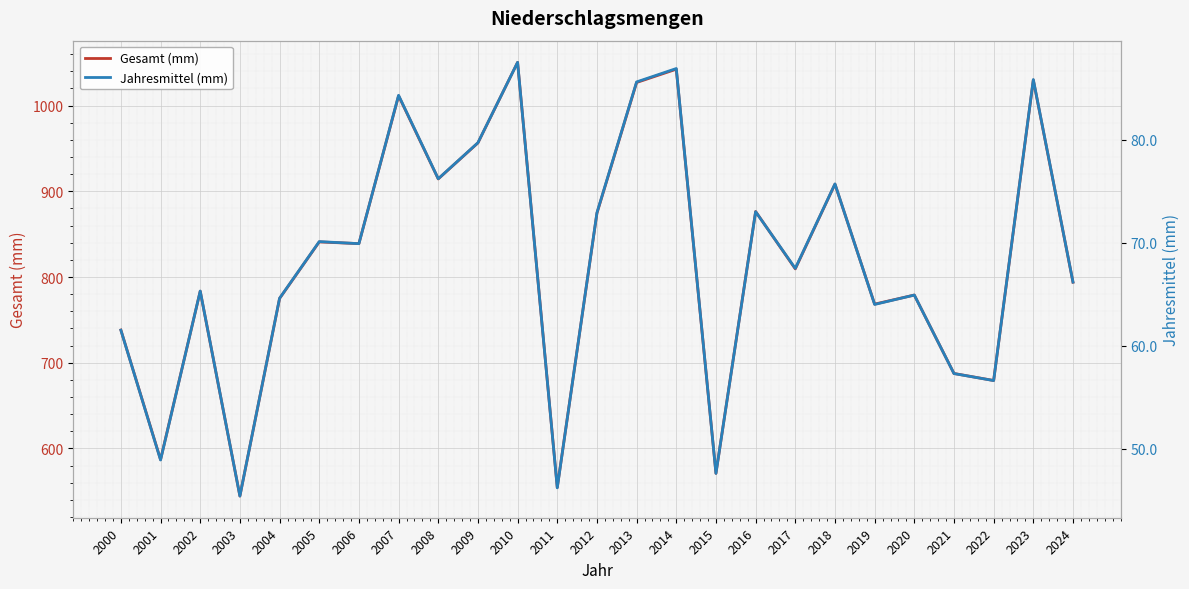

True or false: Jahresmittel (mm) and Gesamt (mm) intersect in this chart.

False